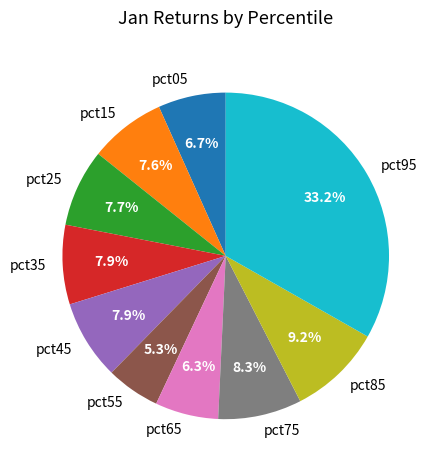

To the nearest percent, what is the average slice percentage?

10%